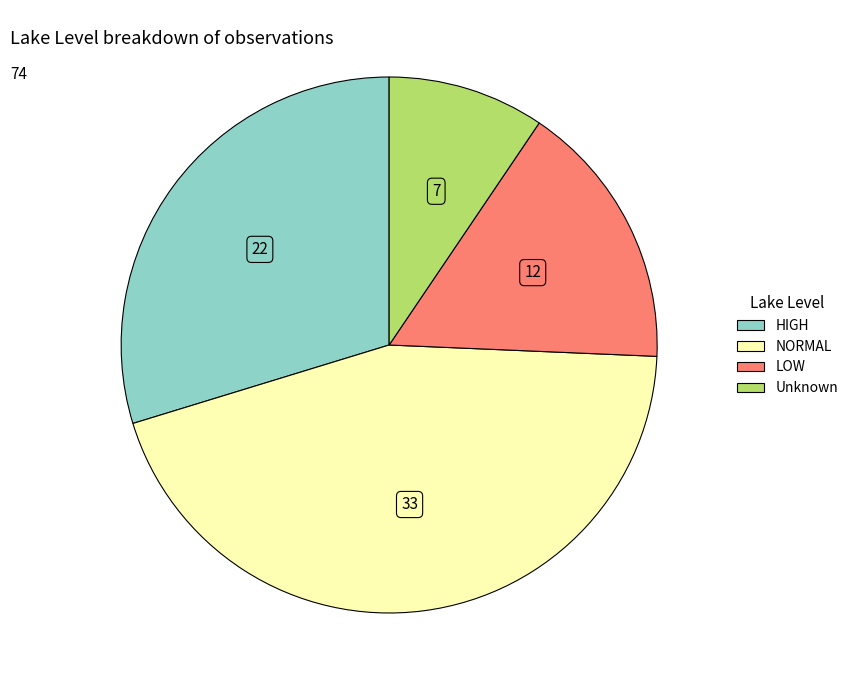

Is there any slice that represents more than half of the pie?

No